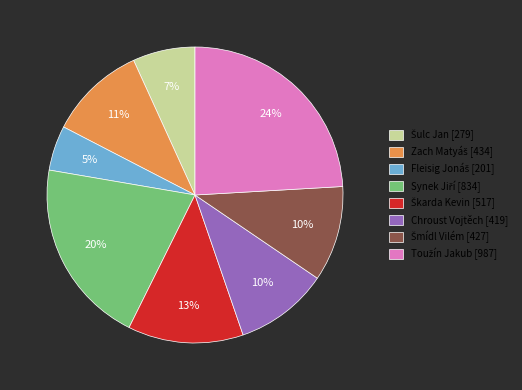

To the nearest percent, what portion does Chroust Vojtěch [419] represent?

10%